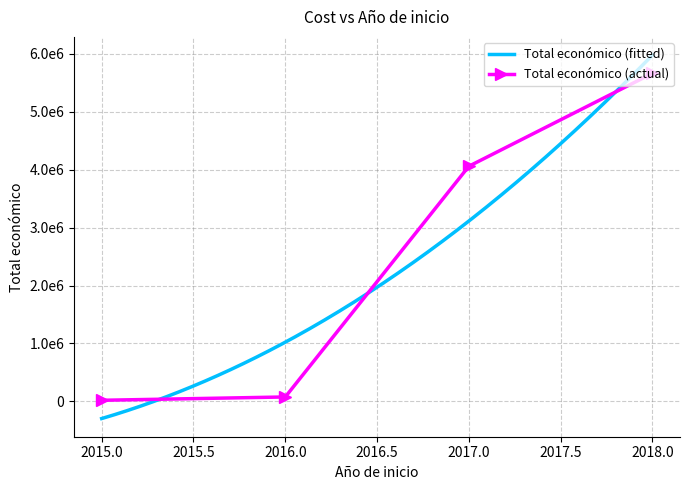

What is the difference between the values at 2017 and 2015?

3467018